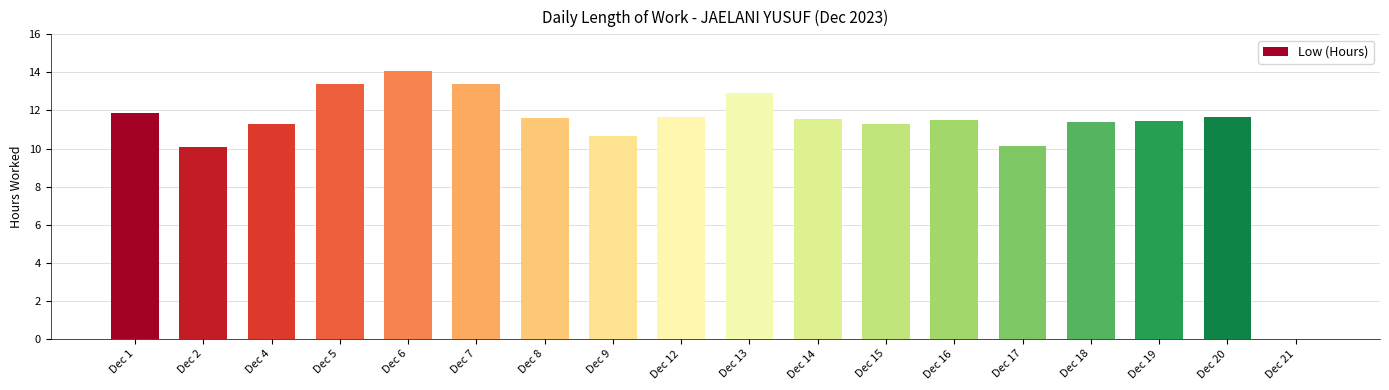

Are the bars horizontal?

No